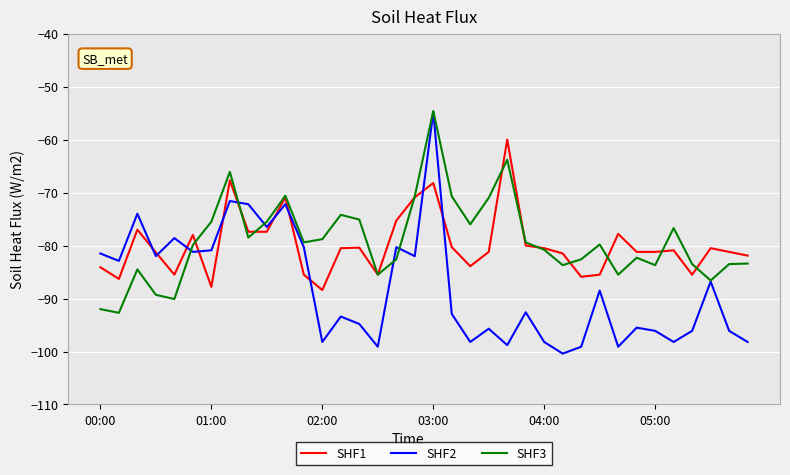

What is the minimum value shown in the chart?

-100.4